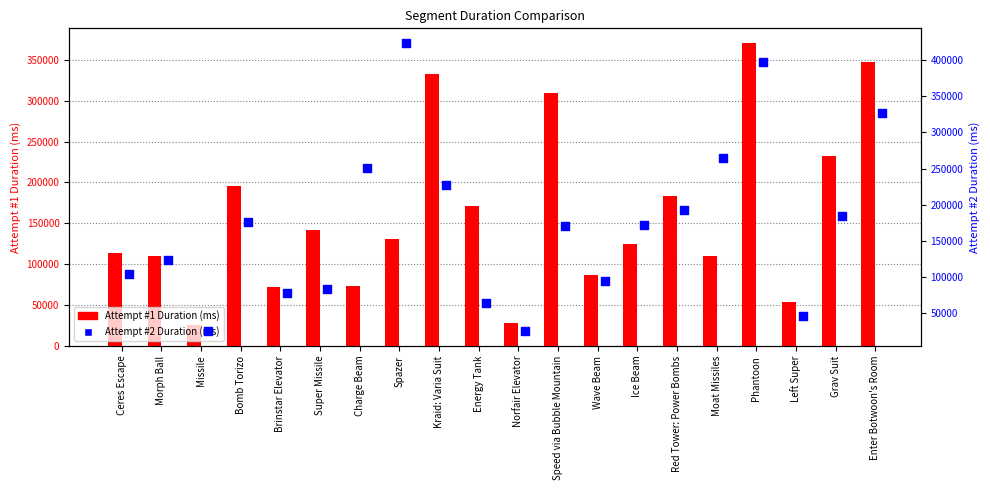

What are all the series names shown in the legend?

Attempt #1 Duration (ms), Attempt #2 Duration (ms)